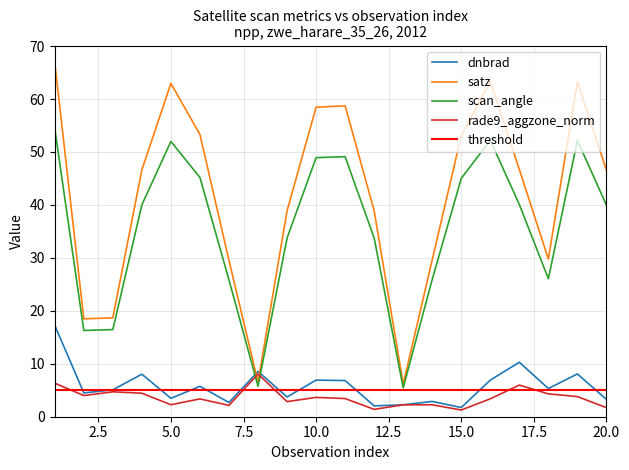

Between 6 and 10, which series saw the biggest shift?

satz